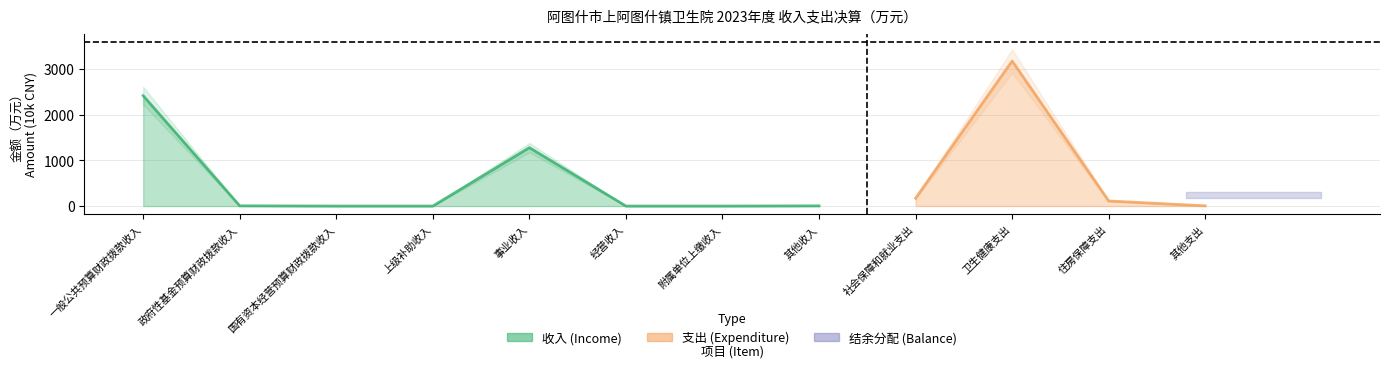

What is the value of the 2nd point from the left?

4.8